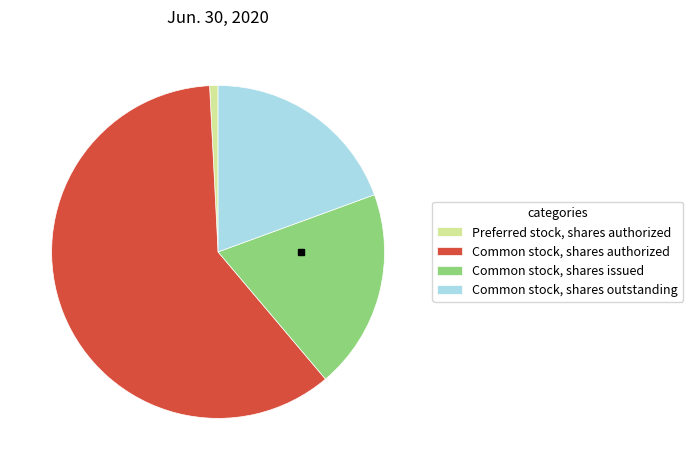

Is it true that Preferred stock, shares authorized is 11% of the pie?

False